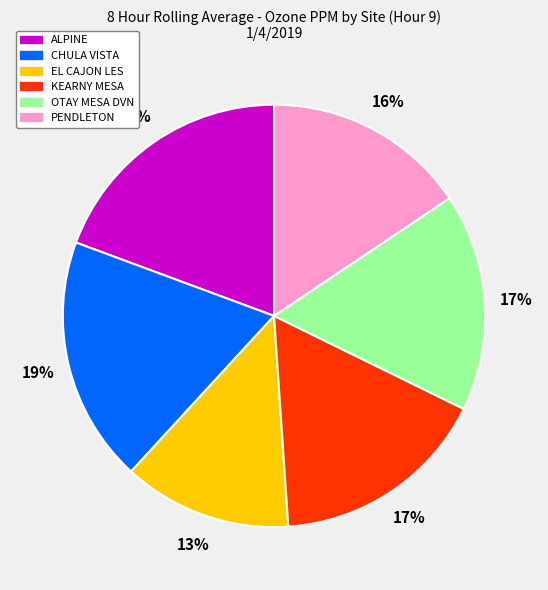

To the nearest percent, what percentage of the pie is OTAY MESA DVN?

17%